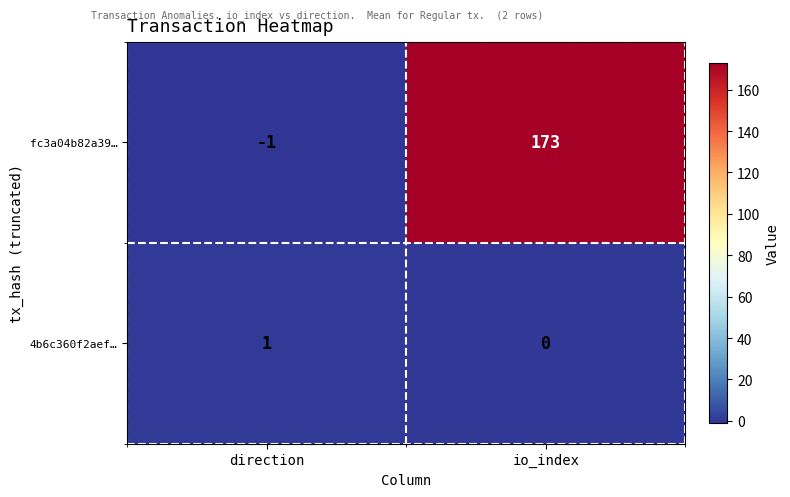

What is the smallest value displayed?

-1